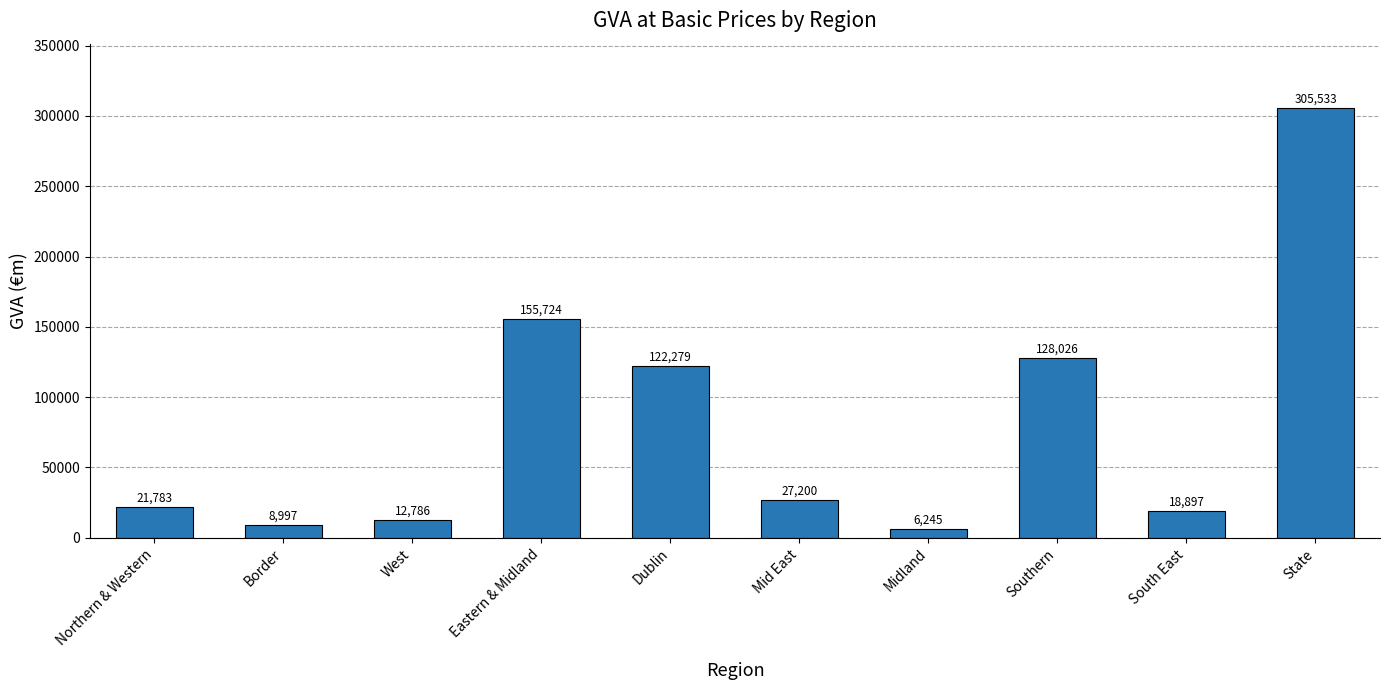

What value does the data have at Dublin?

122278.7